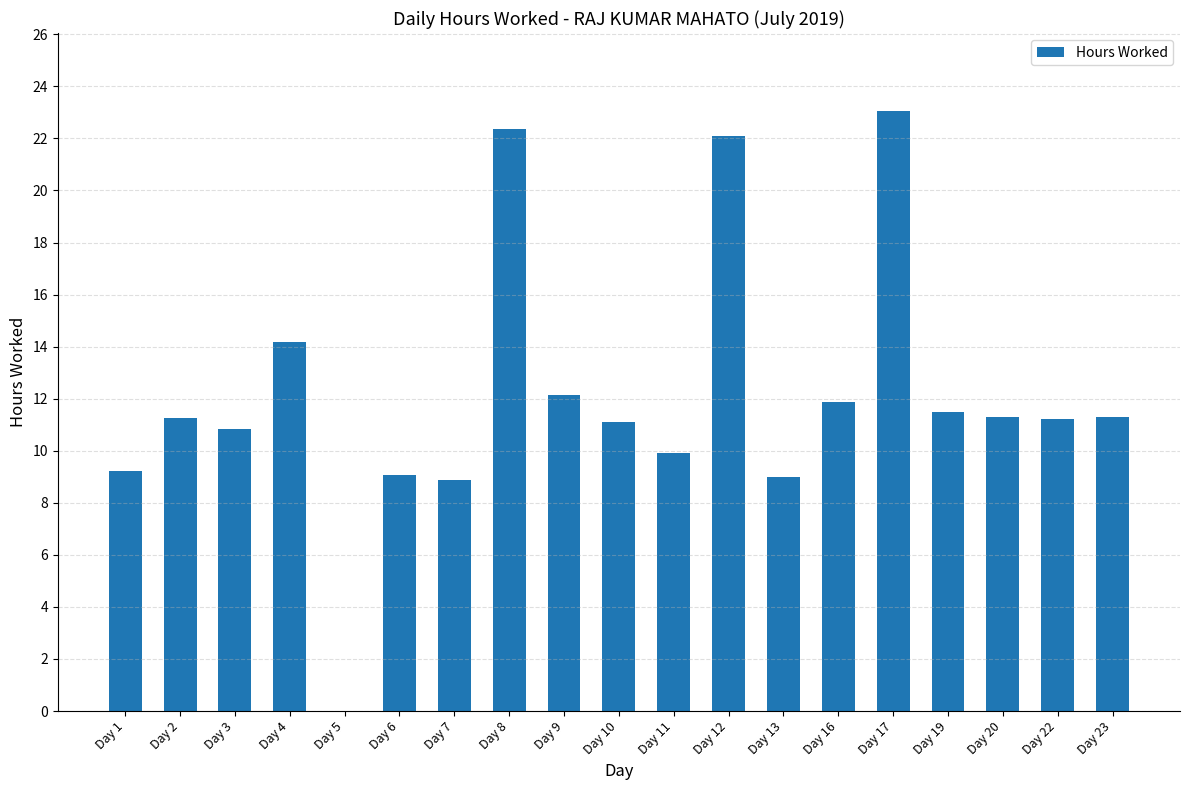

What is the greatest value displayed?

23.1